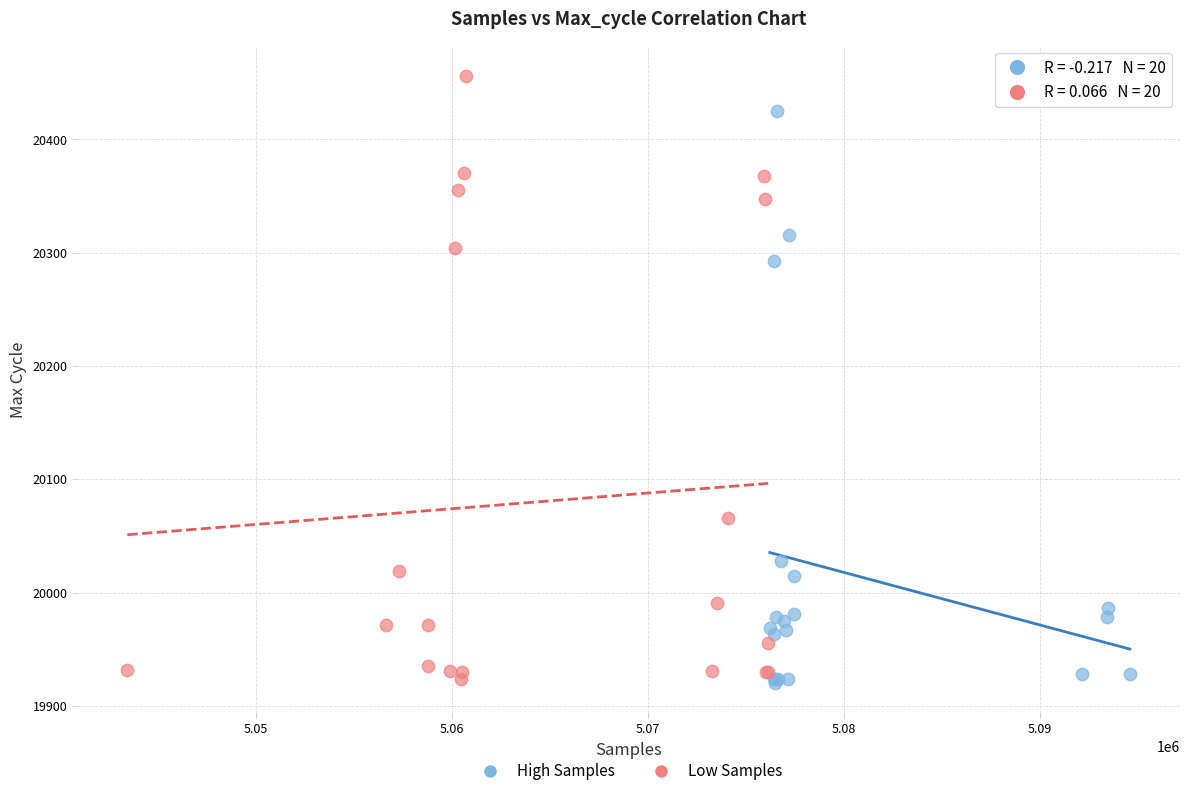

Which series has the largest Y range (max minus min)?

Low Samples